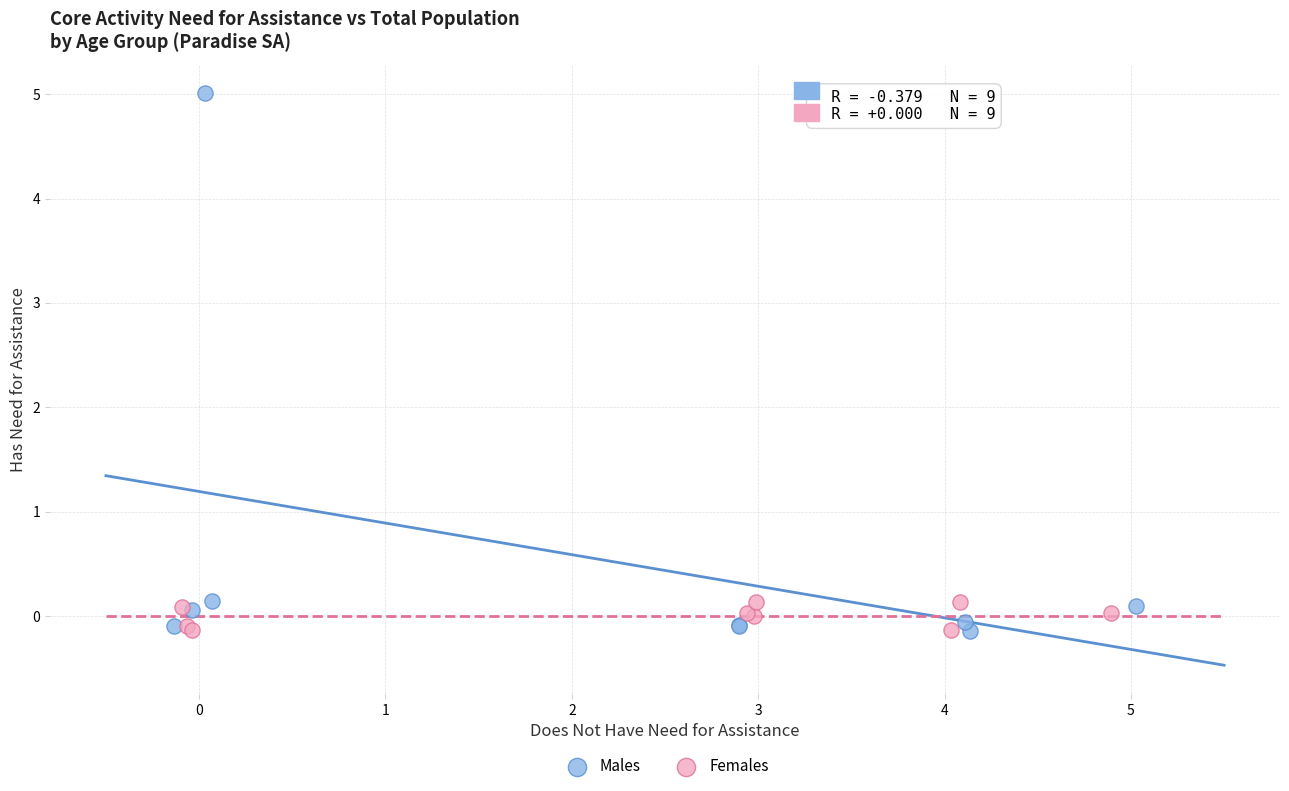

Which series has the widest spread of Y values?

Males